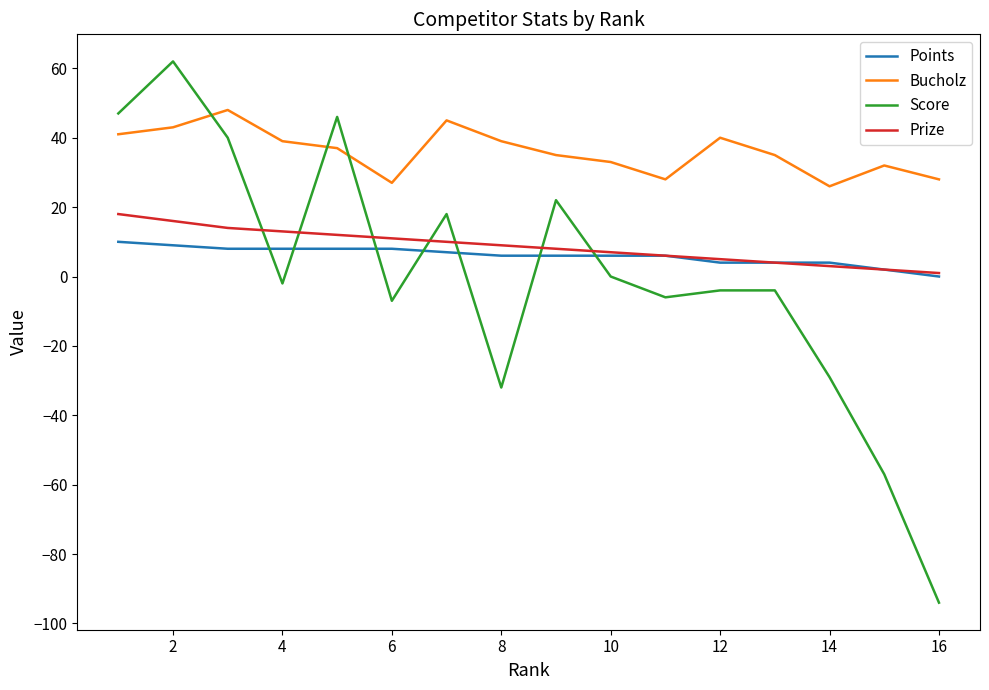

What is the maximum value for Prize?

18